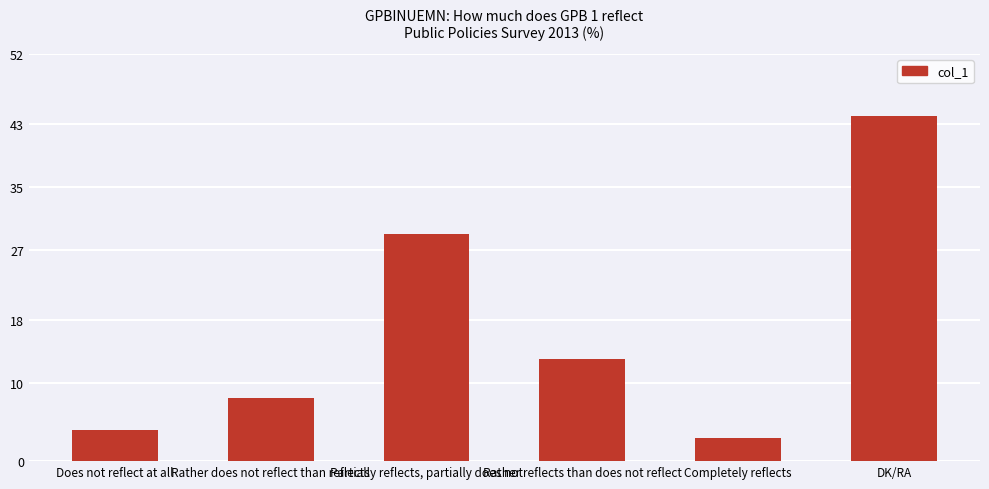

What is the difference between the values at Does not reflect at all and Rather reflects than does not reflect?

9